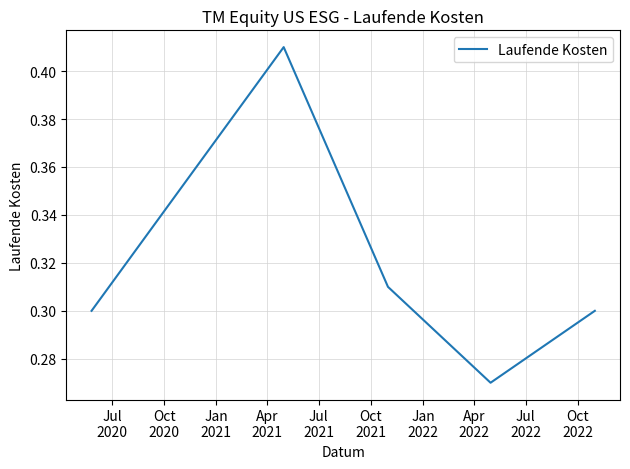

How many interior local valleys (lower than both neighbors) does the data have?

1